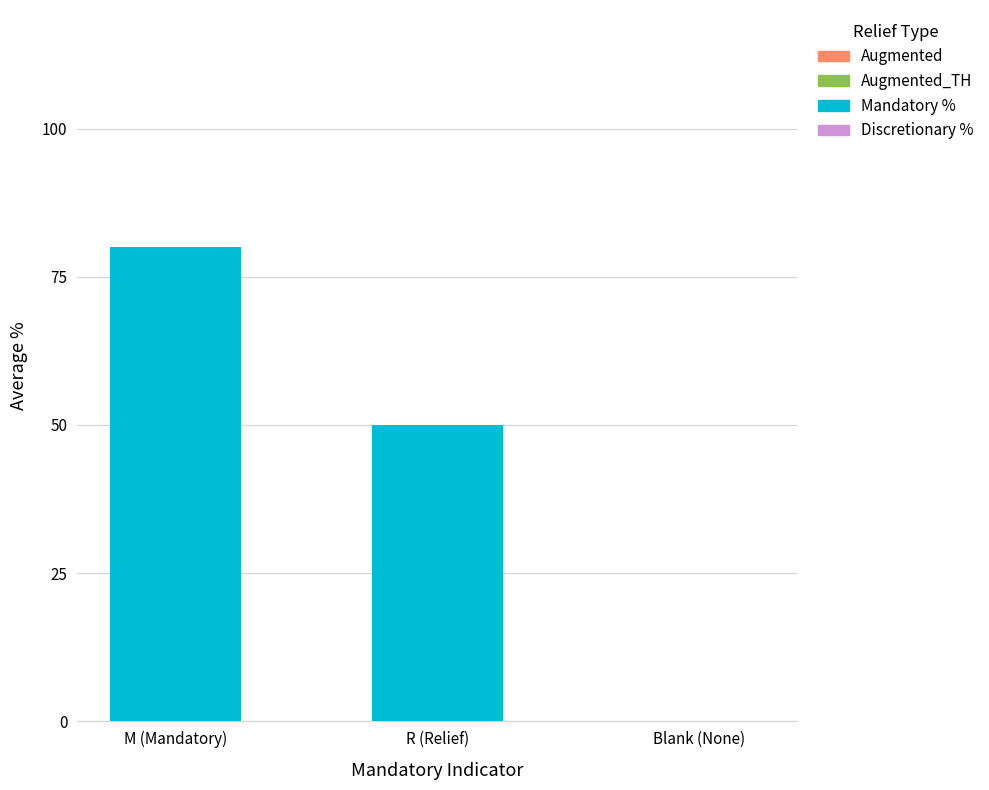

What is the sum of all values?

130